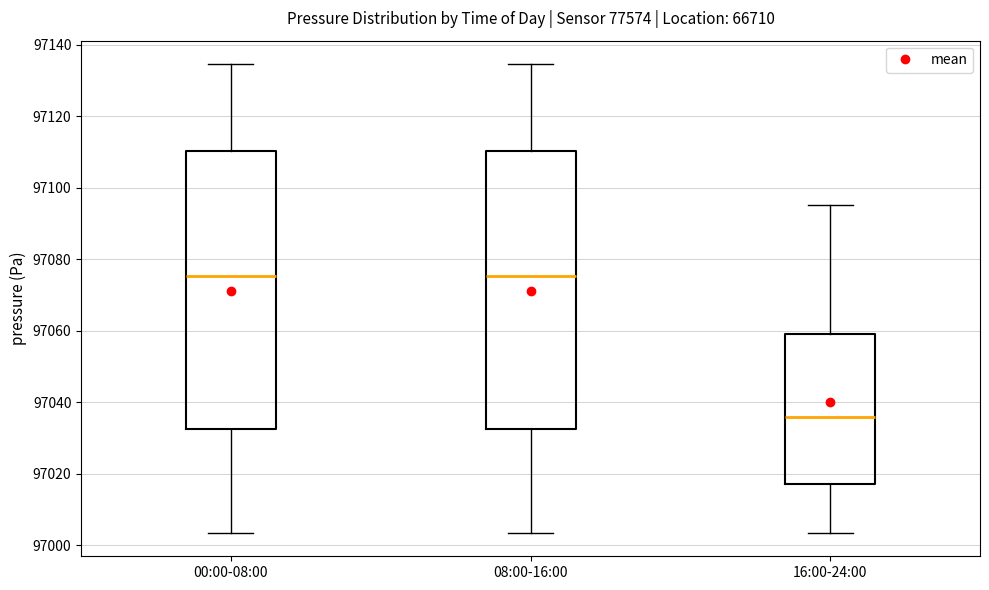

Where does the median line of the box for 16:00-24:00 sit on the y-axis? The values are not printed on the chart, so give them approximately, as read against the axis.

97036